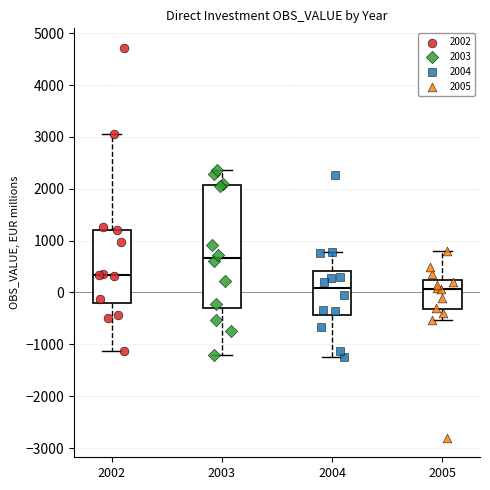

Reading left to right, transcribe this box plot: for each box, give where its median line is, the range the box spans, and where its two whiskers end, as read against the y-axis. The values are not printed on the chart, so give them approximately, as read against the axis.

2002: median 300, box -200 to 1200, whiskers -1100 to 3100
2003: median 700, box -300 to 2100, whiskers -1200 to 2400
2004: median 100, box -400 to 400, whiskers -1200 to 800
2005: median 100, box -300 to 200, whiskers -500 to 800